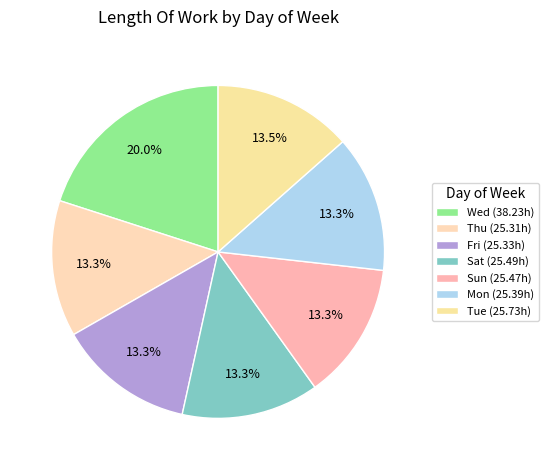

Is there any slice that represents more than half of the pie?

No